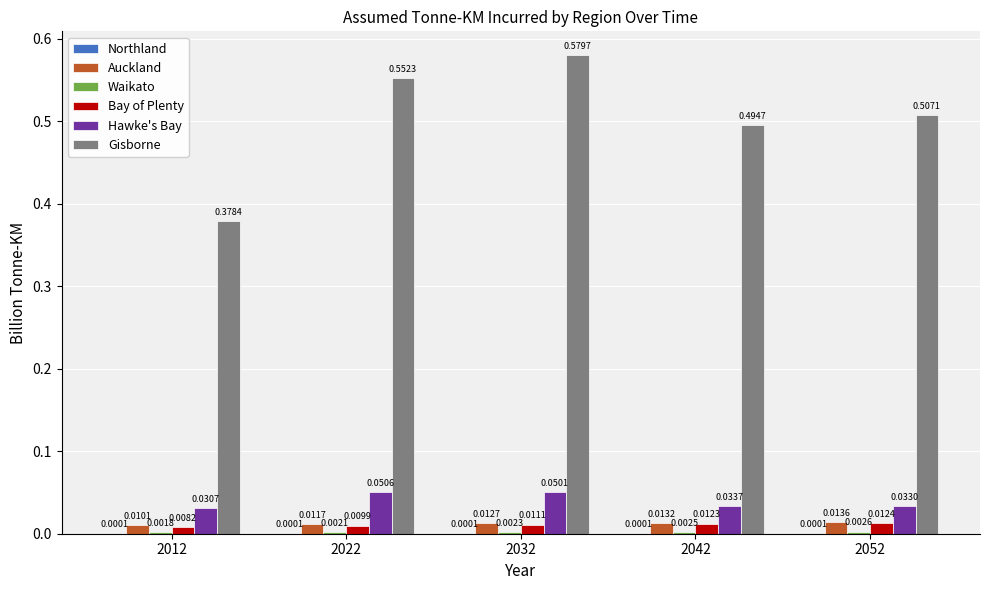

Between 2012 and 2032, which series saw the biggest shift?

Gisborne